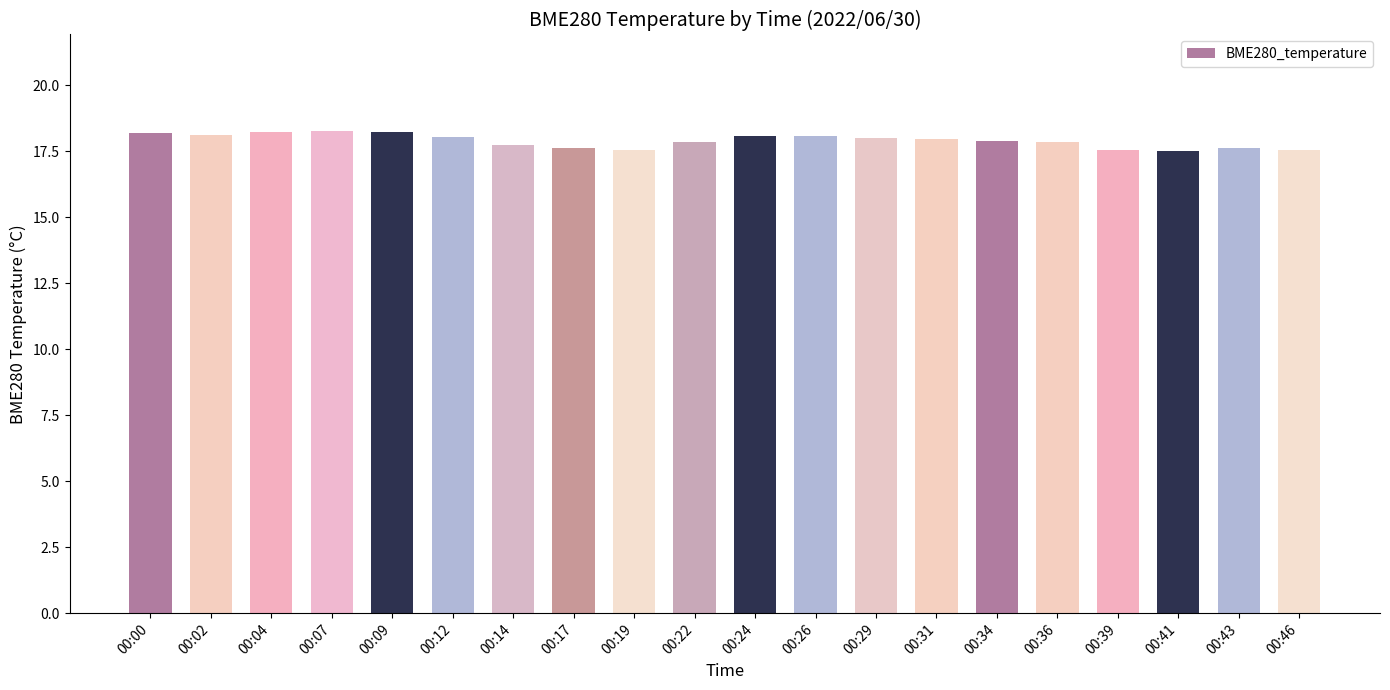

Is it true that the value at 00:17 is 17.6?

True